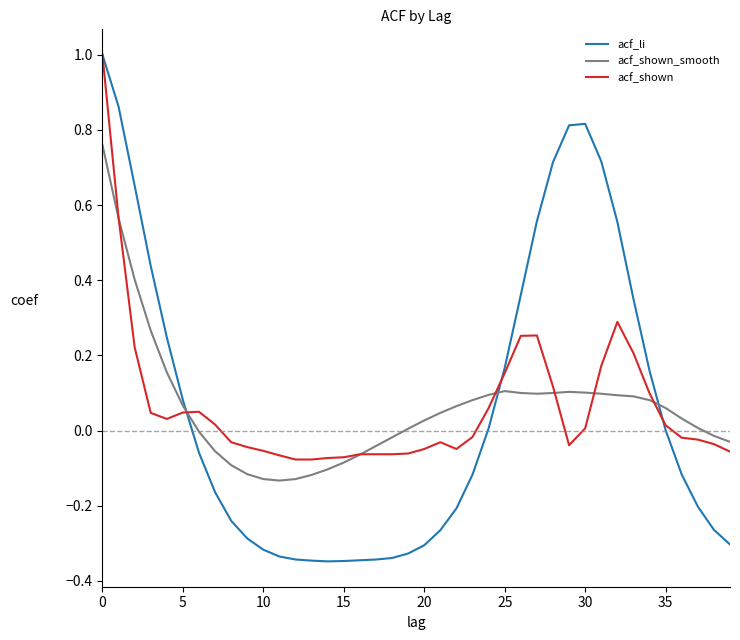

How many distinct data groups are displayed?

3